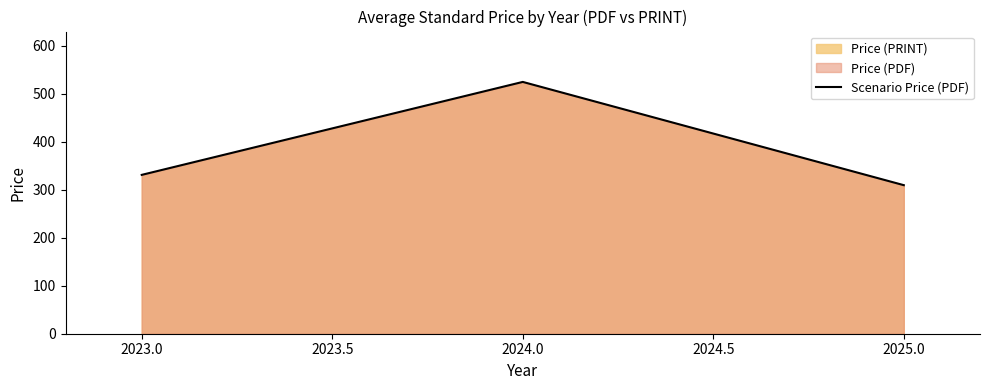

List the labels in order of value, smallest first.

2025.0, 2023.0, 2024.0